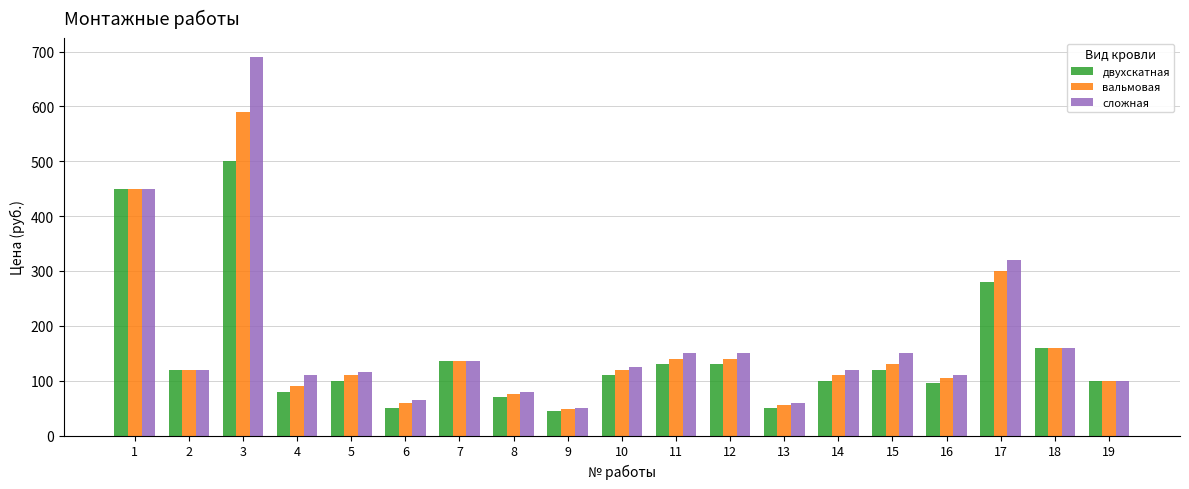

Is the value of сложная at 19 greater than the value of вальмовая at 18?

No